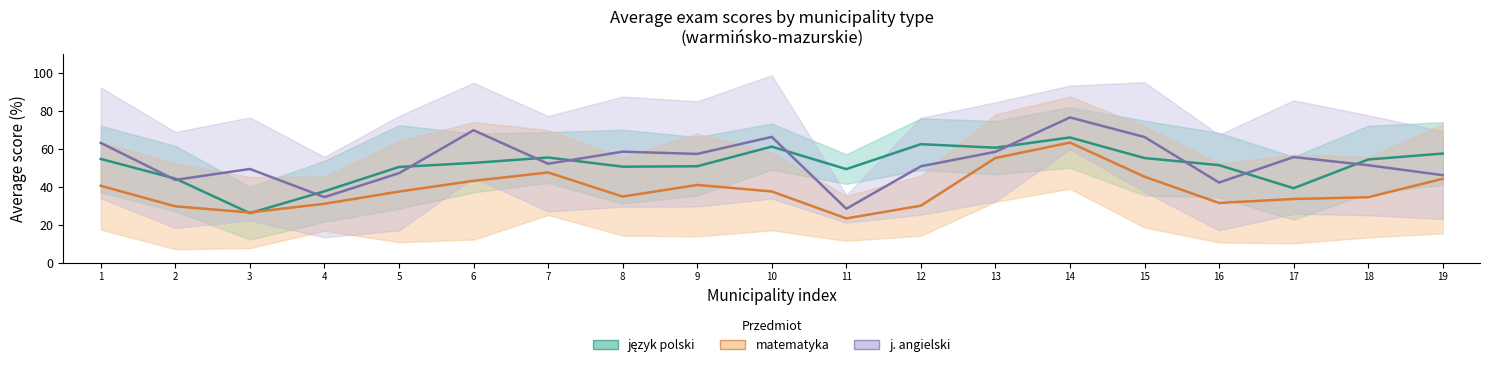

How many lines are shown in the chart?

3